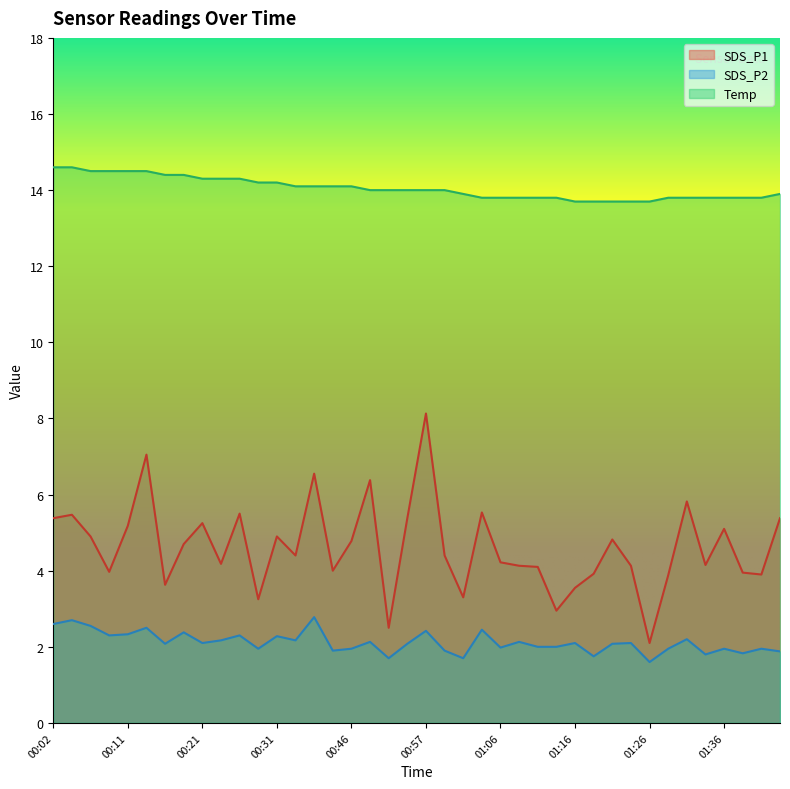

How many data points in Temp are less than 14?

18